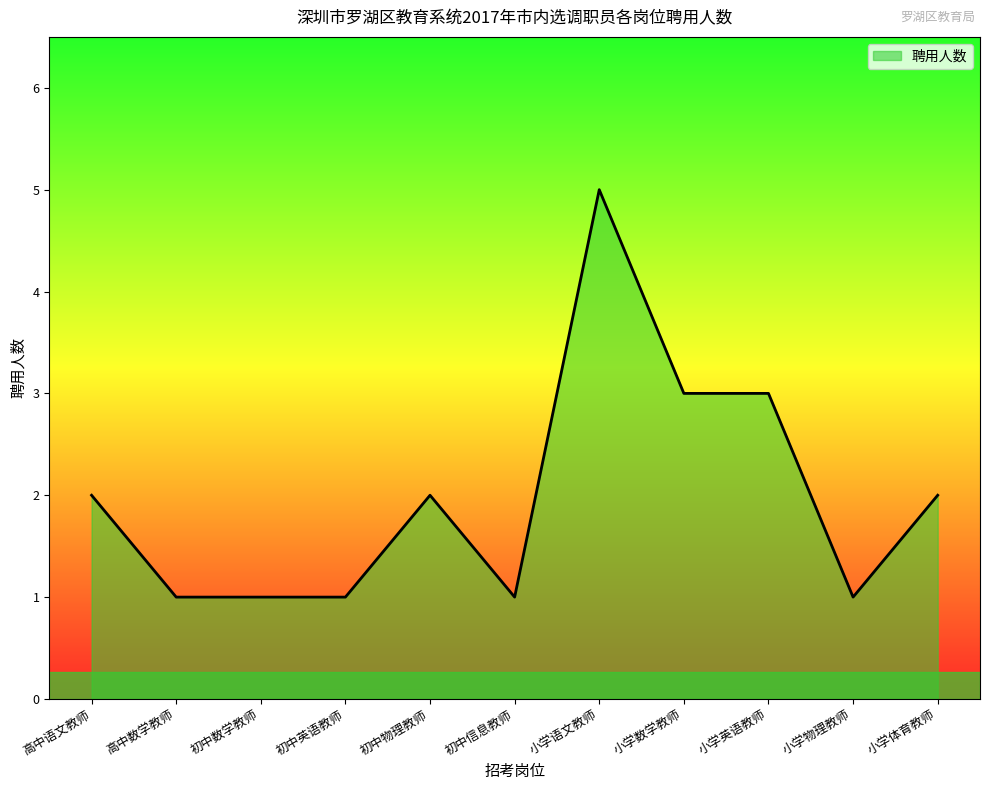

What is the difference between the maximum and minimum values?

4